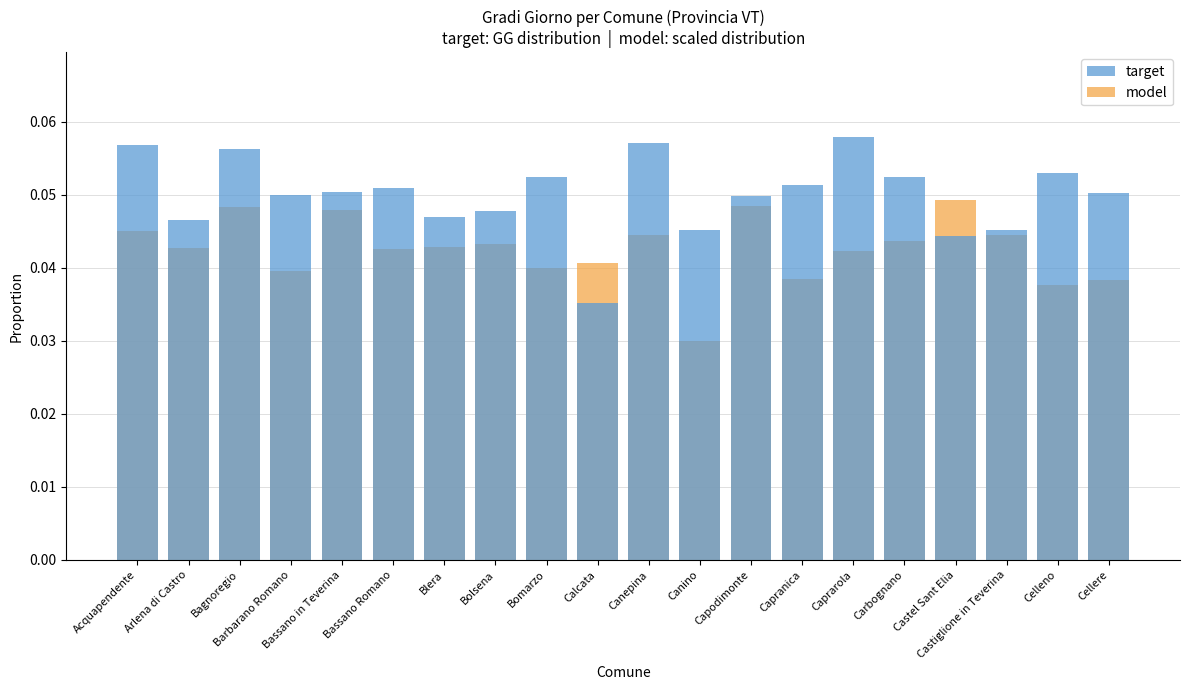

The model series shows 0.0 at Castiglione in Teverina. True or false?

True